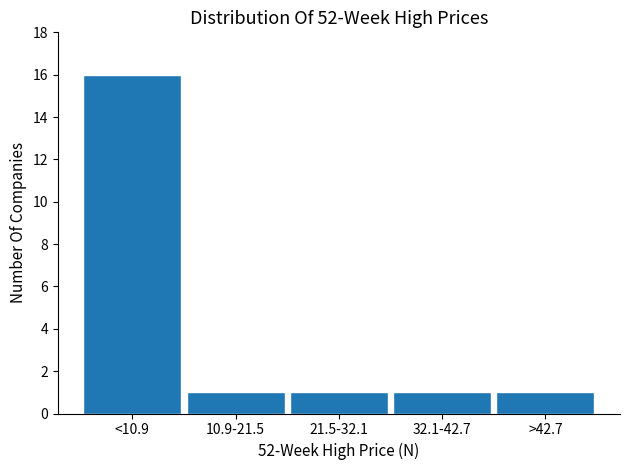

Reading left to right, list all the values displayed in this chart.

16	1	1	1	1